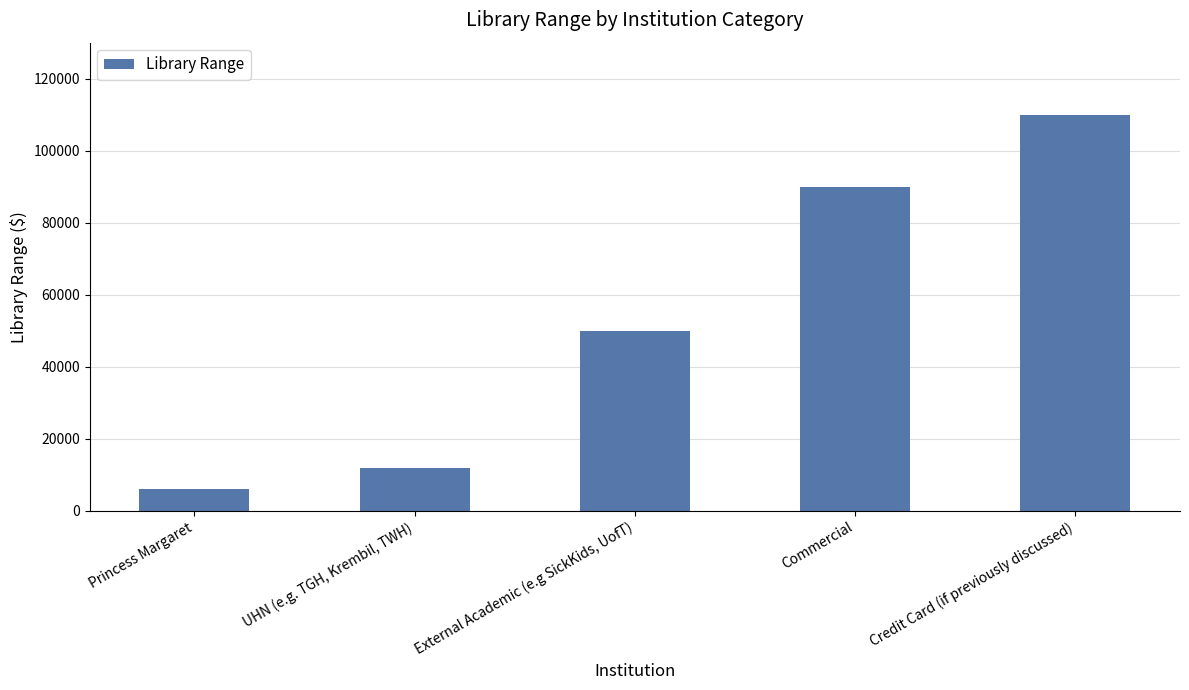

What is the change in value from Princess Margaret to UHN (e.g. TGH, Krembil, TWH)?

+6000